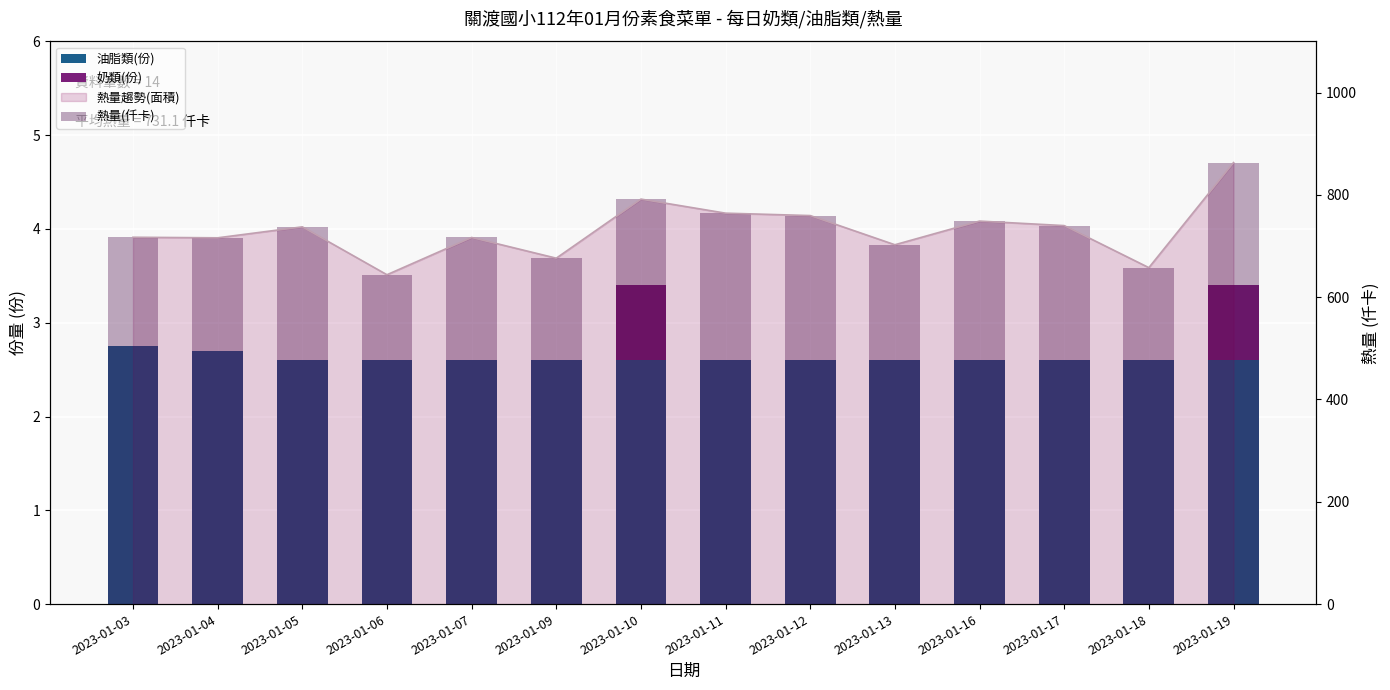

Which series has the widest spread of values?

熱量(仟卡)